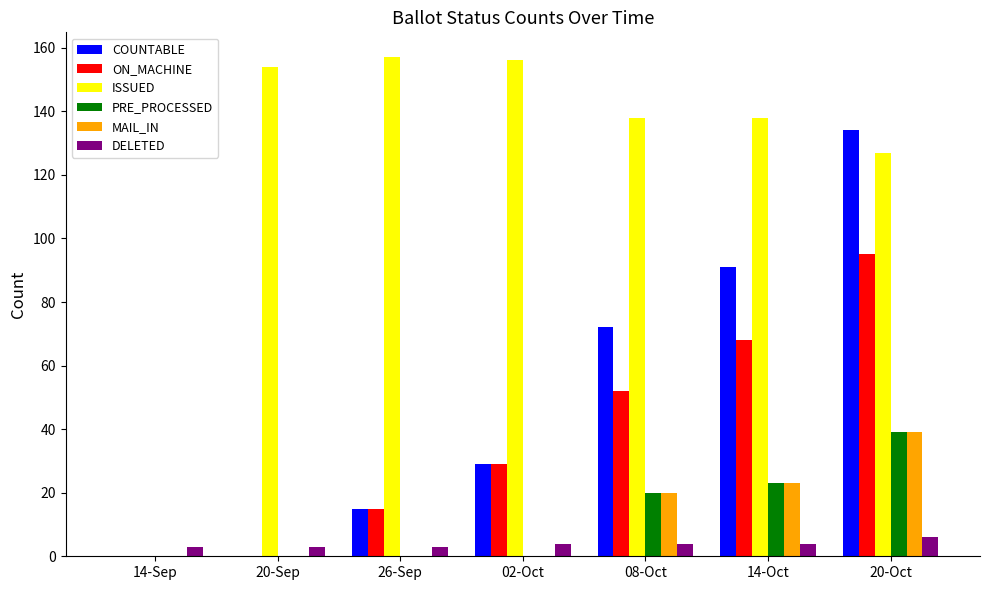

Reading left to right, extract all data points from this chart.

COUNTABLE: 0	0	15	29	72	91	134
ON_MACHINE: 0	0	15	29	52	68	95
ISSUED: 0	154	157	156	138	138	127
PRE_PROCESSED: 0	0	0	0	20	23	39
MAIL_IN: 0	0	0	0	20	23	39
DELETED: 3	3	3	4	4	4	6